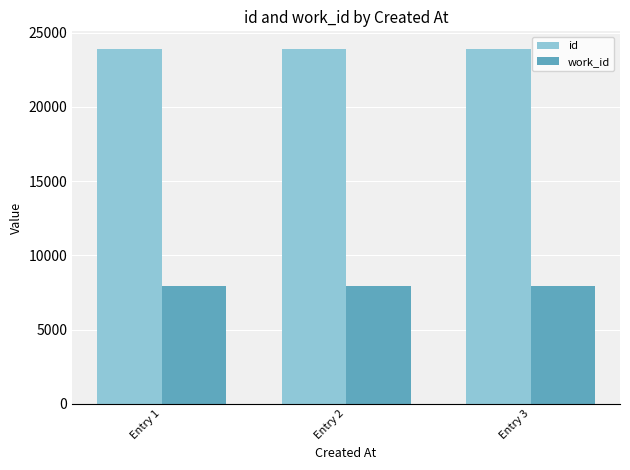

At Entry 2, list the series in order from smallest to largest.

work_id, id